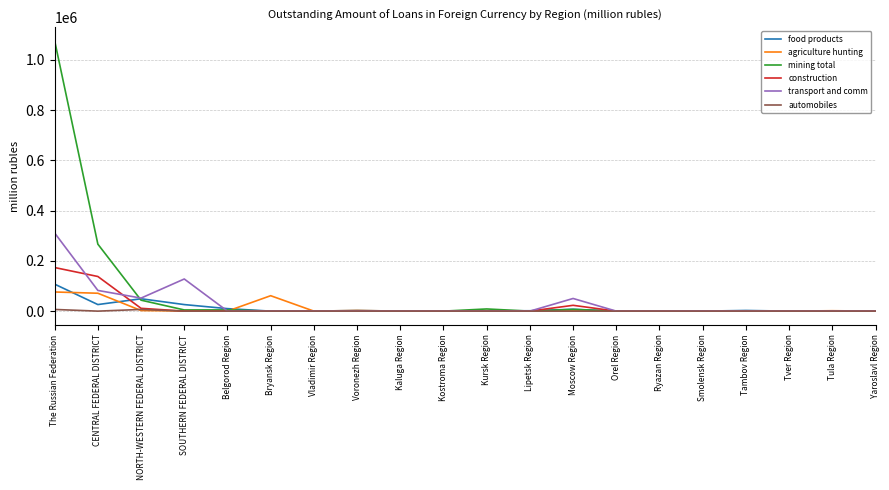

Is this an area chart (filled region under the line)?

No